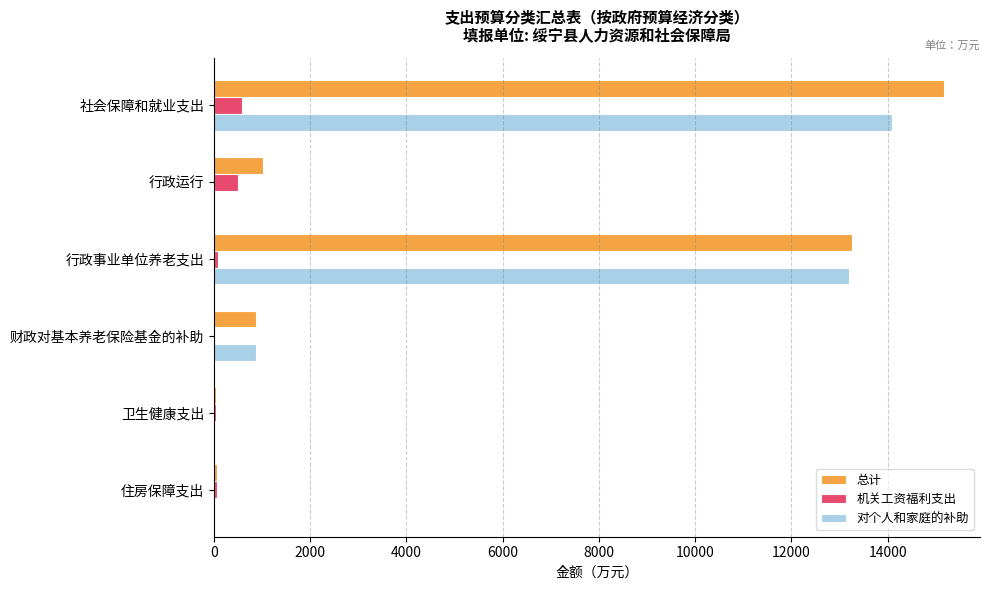

What is the greatest value displayed?

15162.5